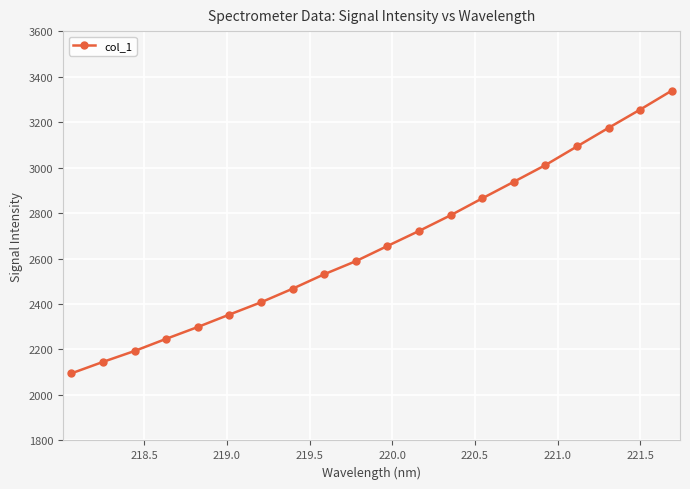

What is the maximum value shown in the chart?

3338.1